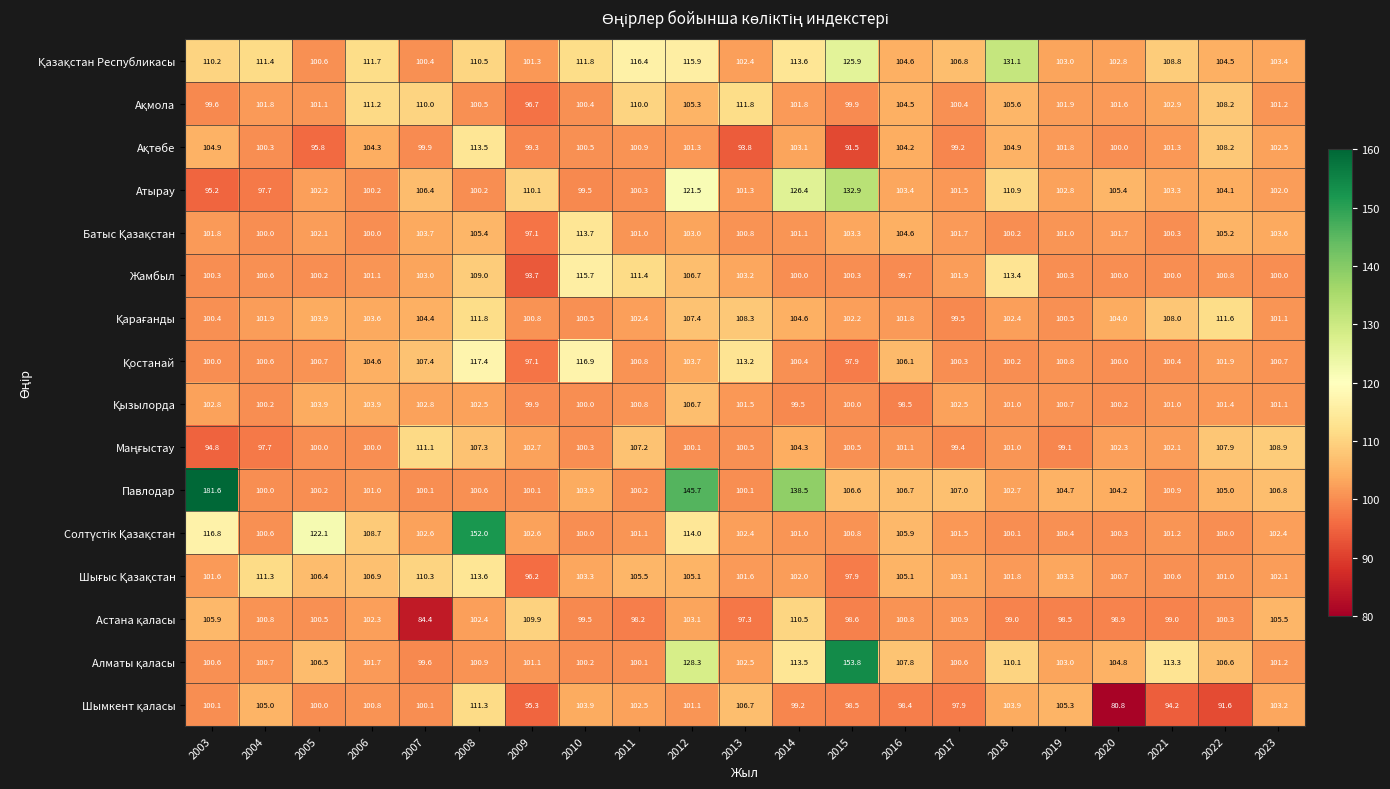

Which label corresponds to the largest value in the chart?

2003